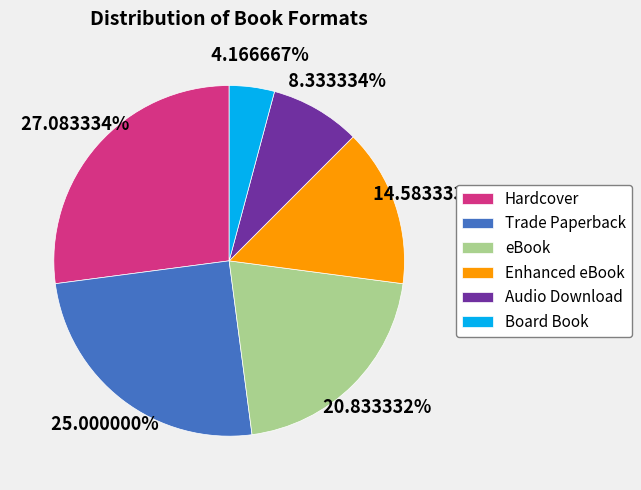

The Enhanced eBook slice represents 15% of the pie. True or false?

True